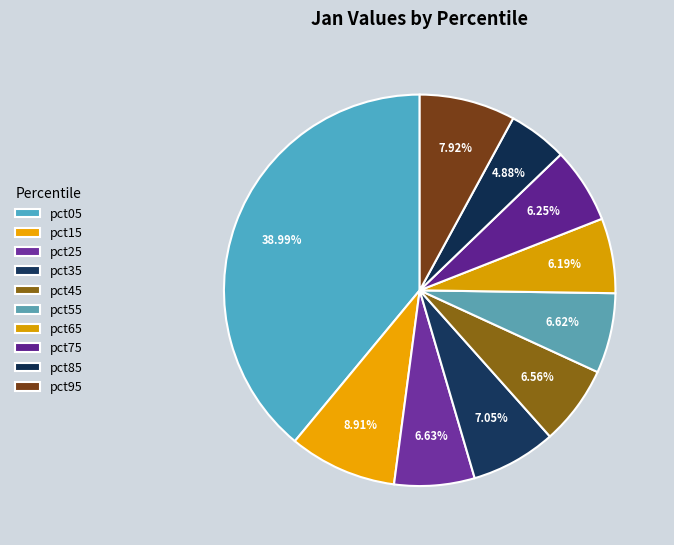

Which category has the smallest portion of the pie?

pct85